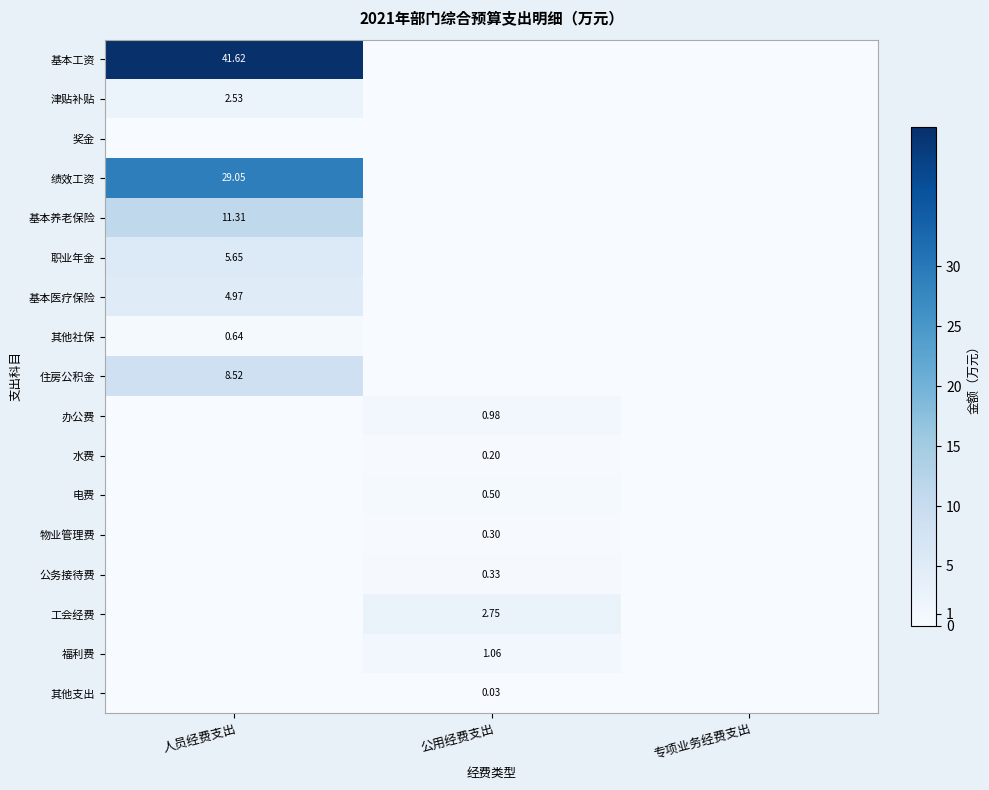

How many series are shown in this chart?

17